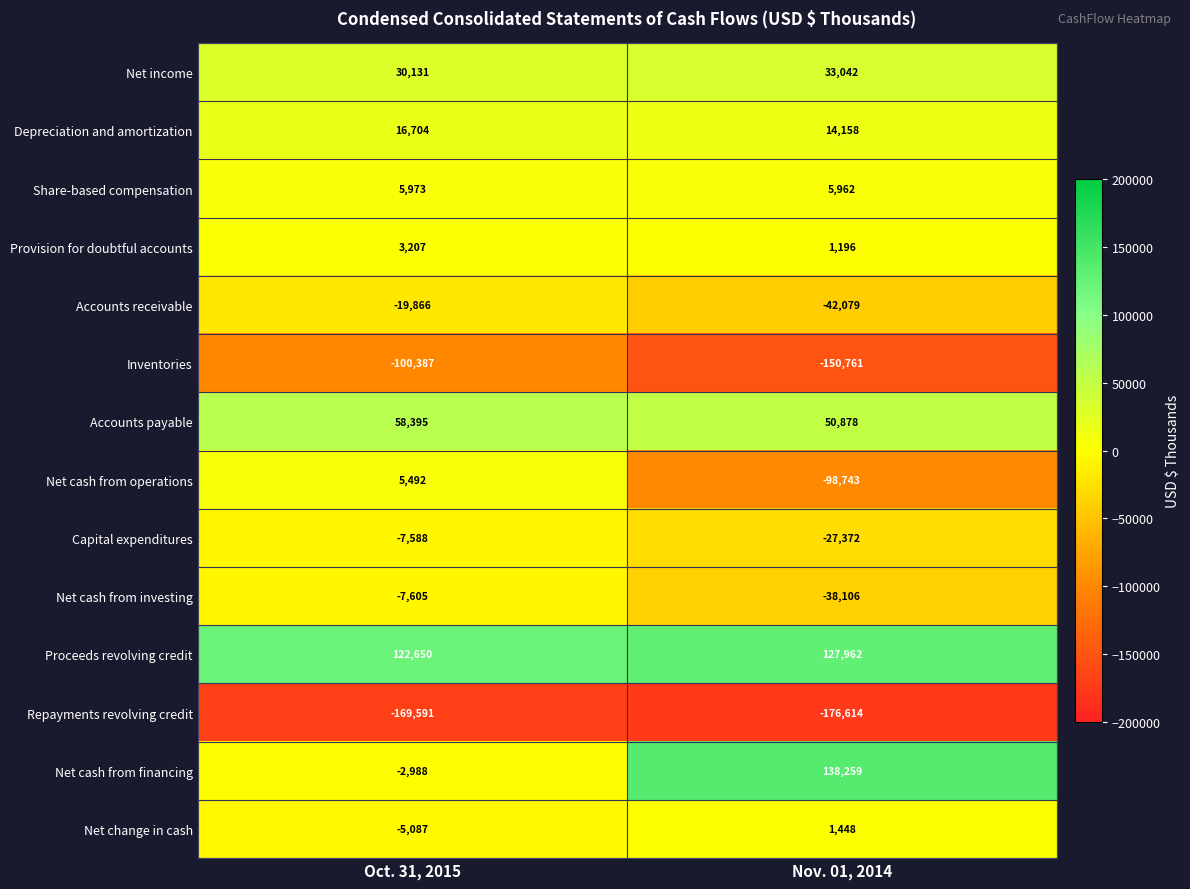

Count the number of data series in this chart.

14